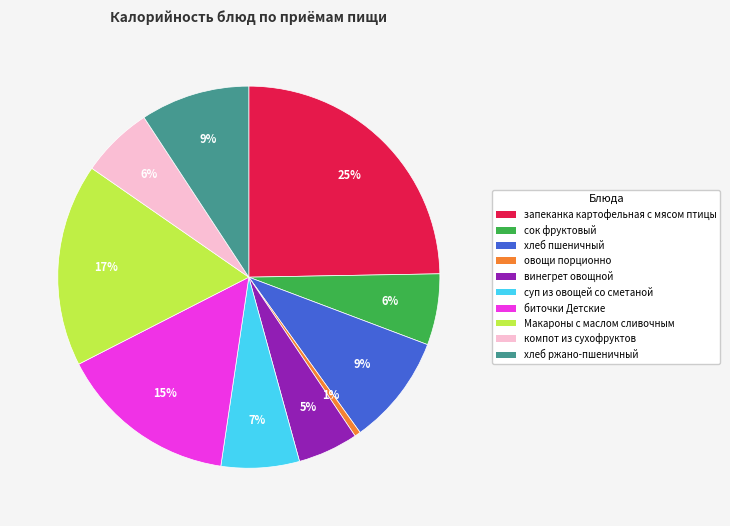

The суп из овощей со сметаной slice represents 1% of the pie. True or false?

False